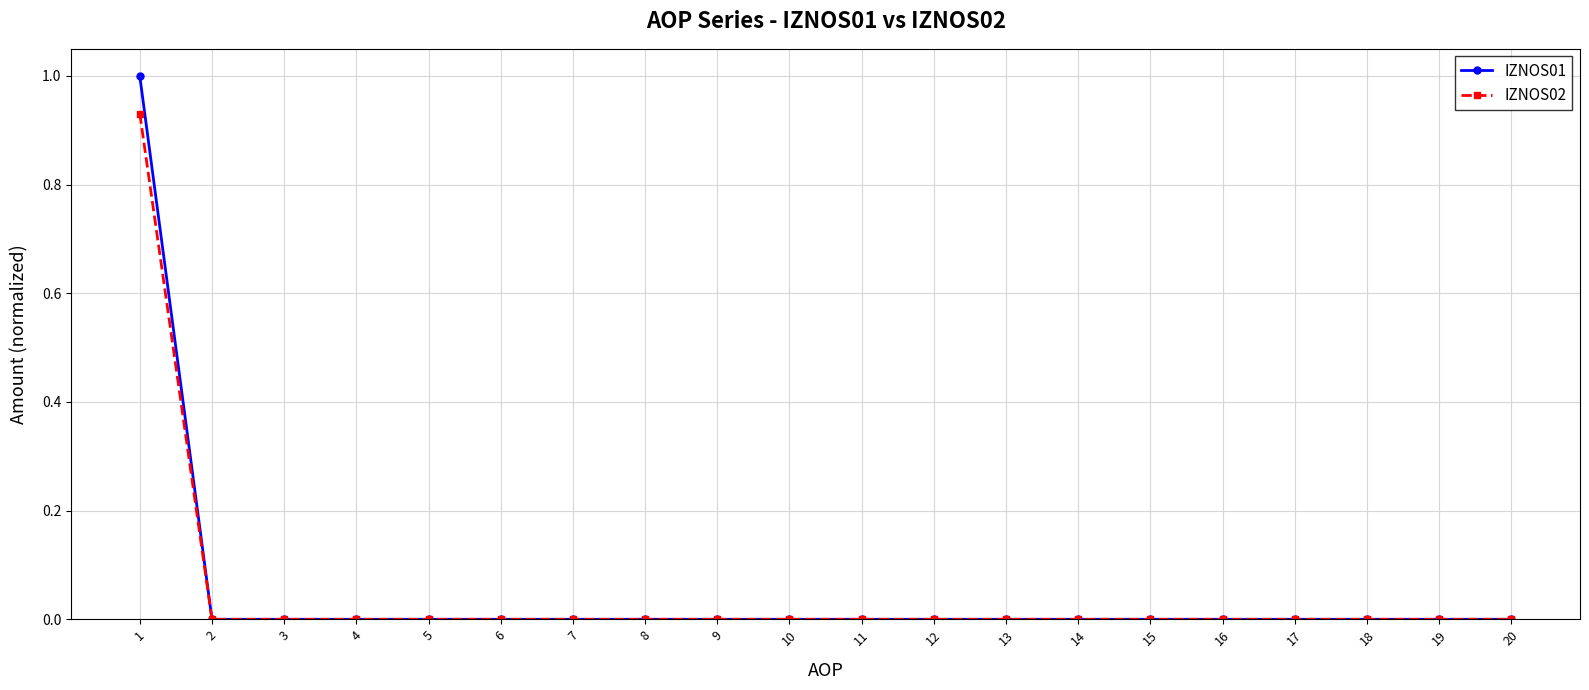

Rank the series by their maximum value, from highest to lowest.

IZNOS01, IZNOS02